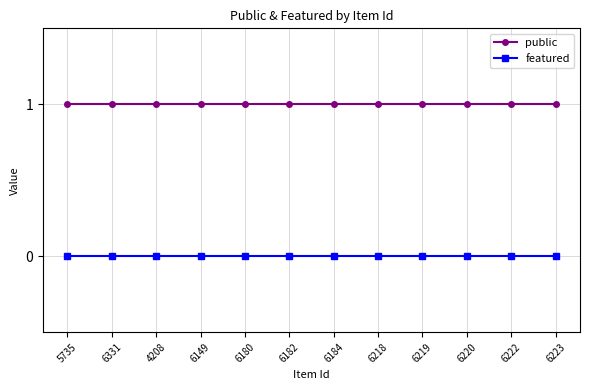

What is the approximate value of public at 6219?

1